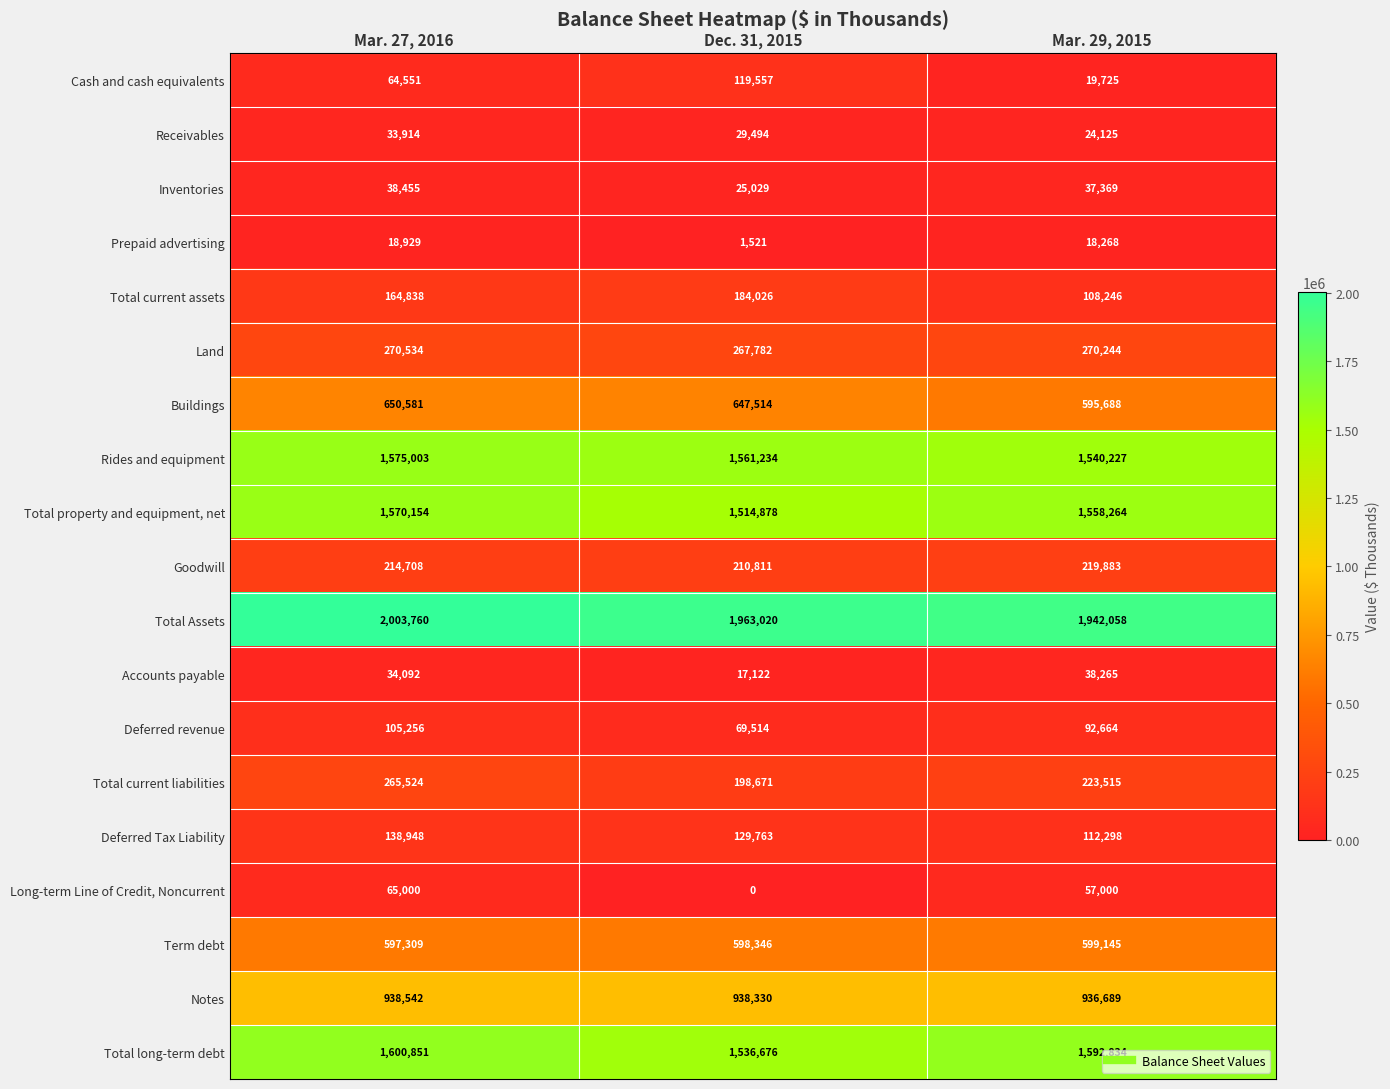

What is the difference between the Total property and equipment, net values at Mar. 29, 2015 and Dec. 31, 2015?

43386